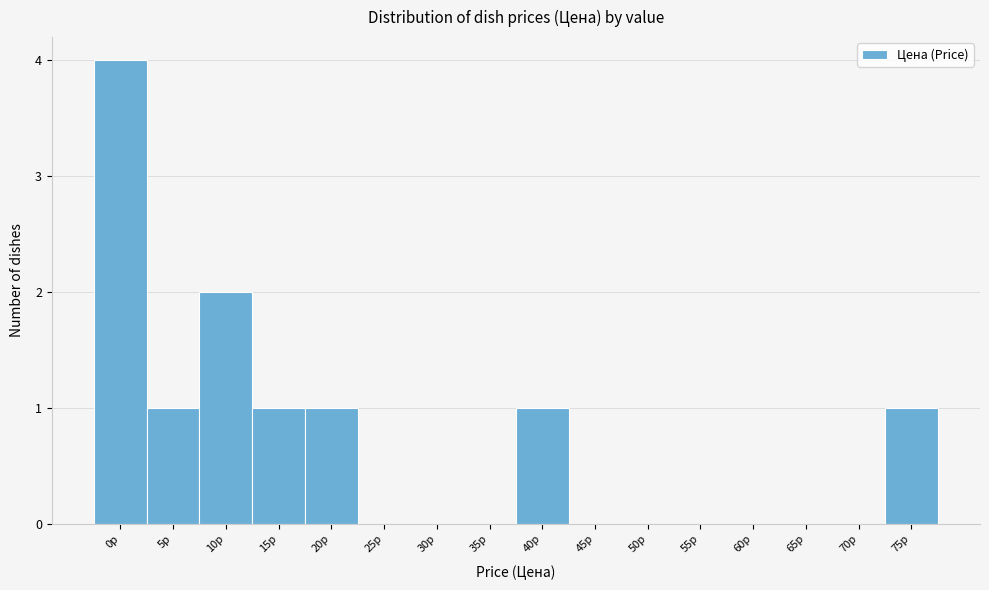

Reading right to left, what are all the values shown in this chart?

75р=1	70р=0	65р=0	60р=0	55р=0	50р=0	45р=0	40р=1	35р=0	30р=0	25р=0	20р=1	15р=1	10р=2	5р=1	0р=4